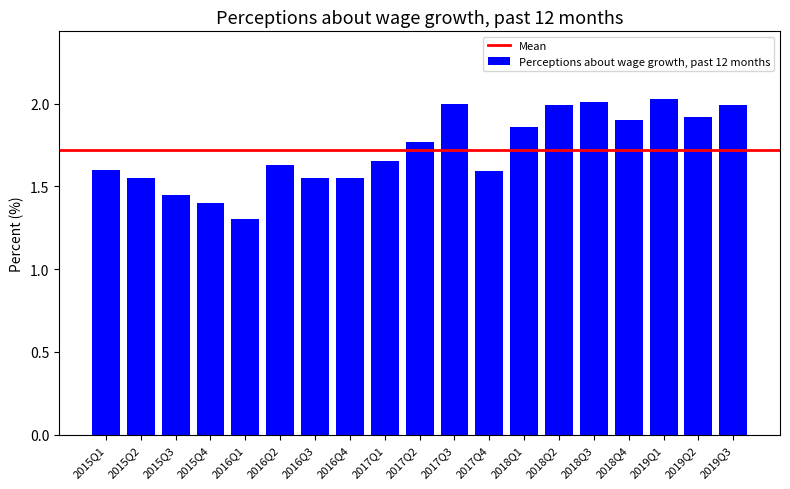

What is the smallest value displayed?

1.3